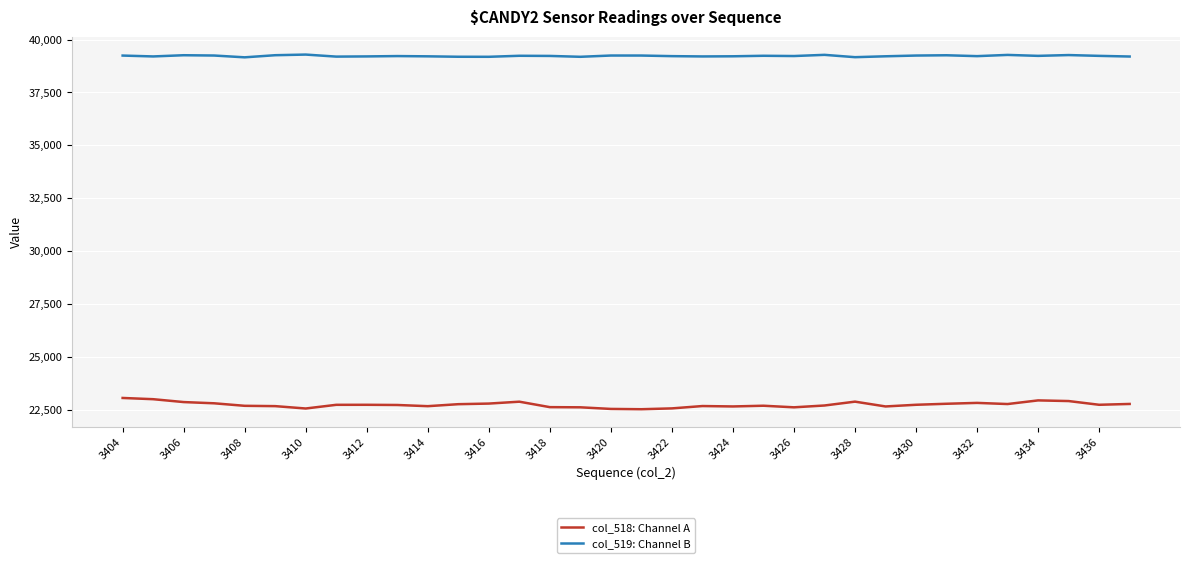

Which series has the widest spread of values?

col_518: Channel A